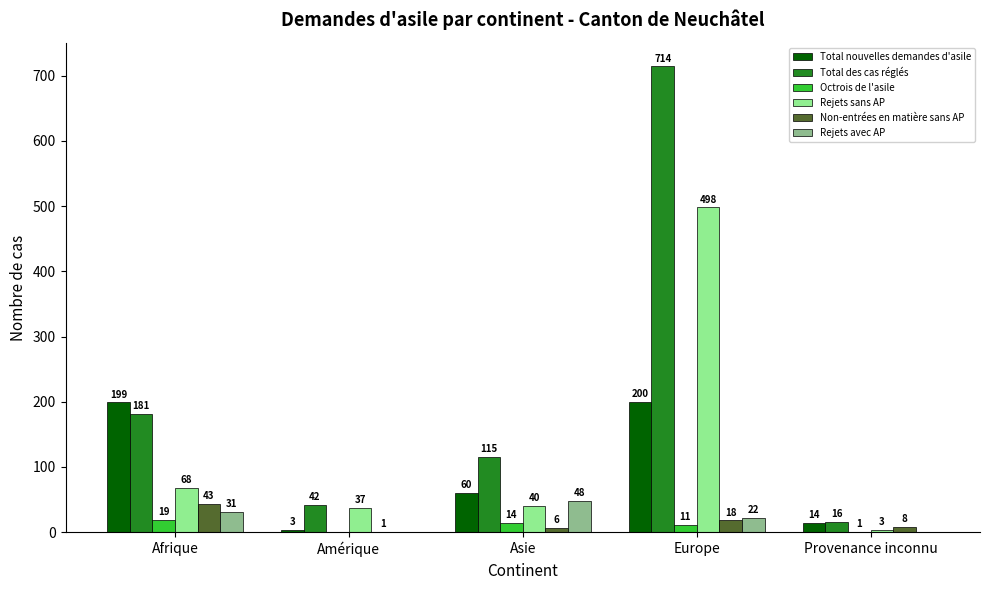

What is the sum of the Total nouvelles demandes d'asile values at Europe and Asie?

260